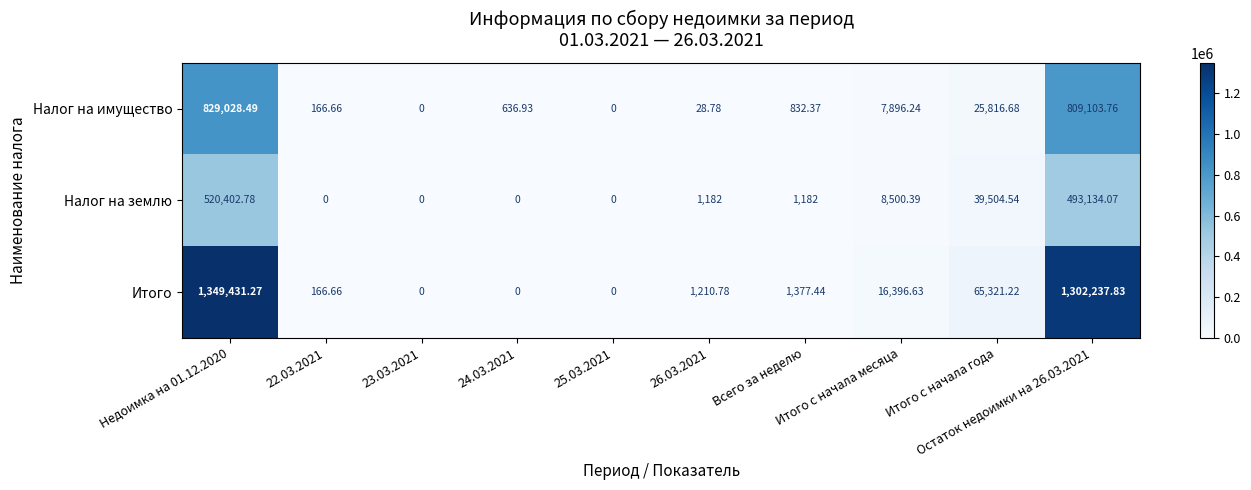

Which series has the largest total across all categories?

Итого